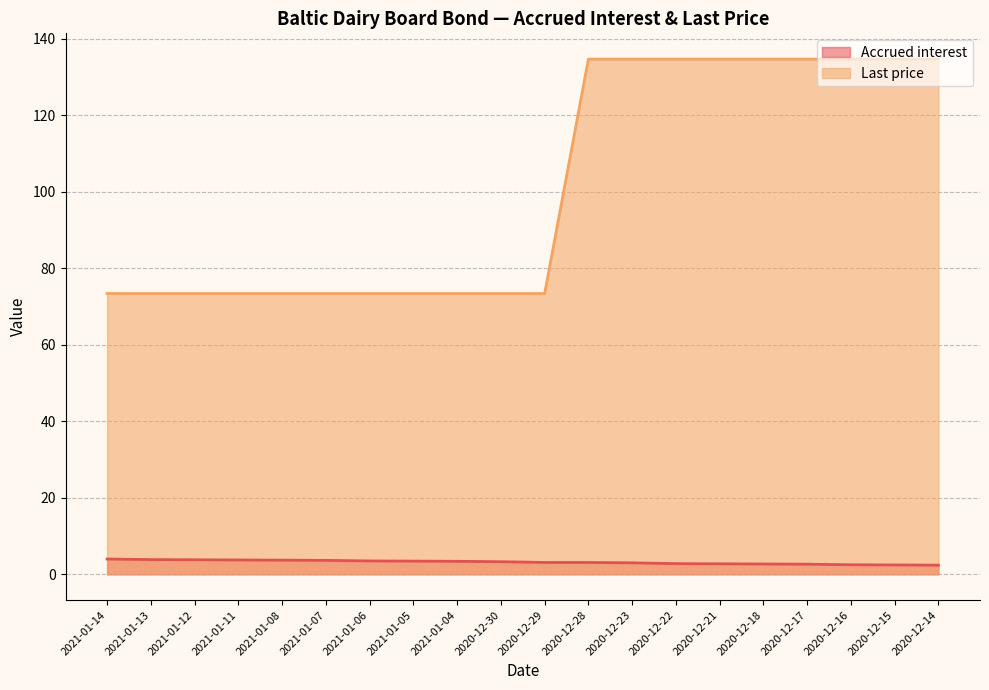

Reading left to right, transcribe all the data shown in this chart.

Accrued interest: 2021-01-14=4.0	2021-01-13=3.9	2021-01-12=3.8	2021-01-11=3.8	2021-01-08=3.7	2021-01-07=3.6	2021-01-06=3.5	2021-01-05=3.5	2021-01-04=3.4	2020-12-30=3.3	2020-12-29=3.1	2020-12-28=3.1	2020-12-23=3.0	2020-12-22=2.8	2020-12-21=2.8	2020-12-18=2.7	2020-12-17=2.6	2020-12-16=2.5	2020-12-15=2.5	2020-12-14=2.4
Last price: 2021-01-14=73.4	2021-01-13=73.4	2021-01-12=73.4	2021-01-11=73.4	2021-01-08=73.4	2021-01-07=73.4	2021-01-06=73.4	2021-01-05=73.4	2021-01-04=73.4	2020-12-30=73.4	2020-12-29=73.4	2020-12-28=134.7	2020-12-23=134.7	2020-12-22=134.7	2020-12-21=134.7	2020-12-18=134.7	2020-12-17=134.7	2020-12-16=134.7	2020-12-15=134.7	2020-12-14=134.7